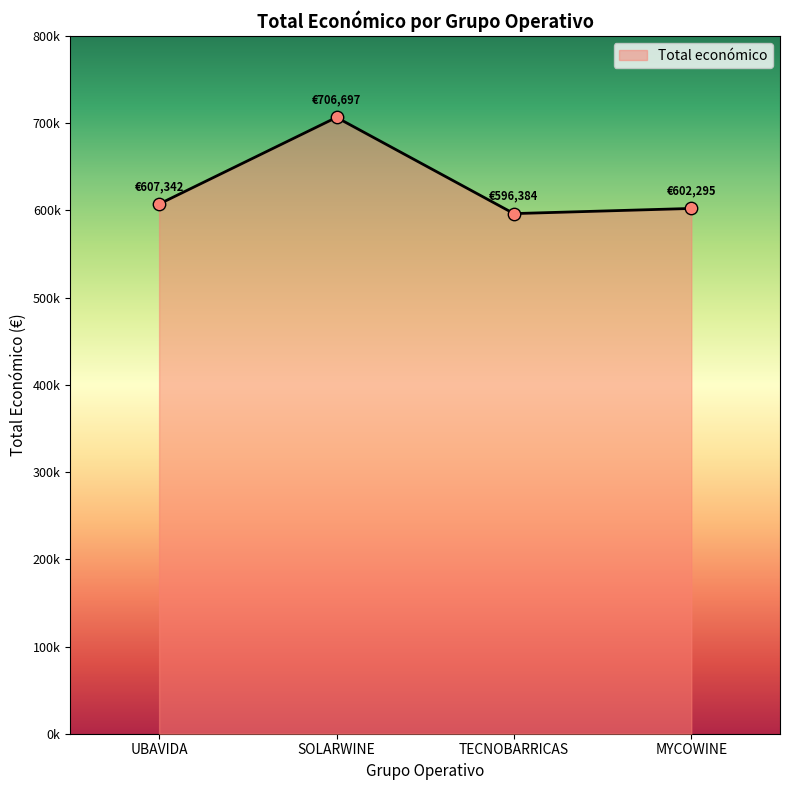

Approximately how many times larger is the value at MYCOWINE compared to TECNOBARRICAS?

1.0